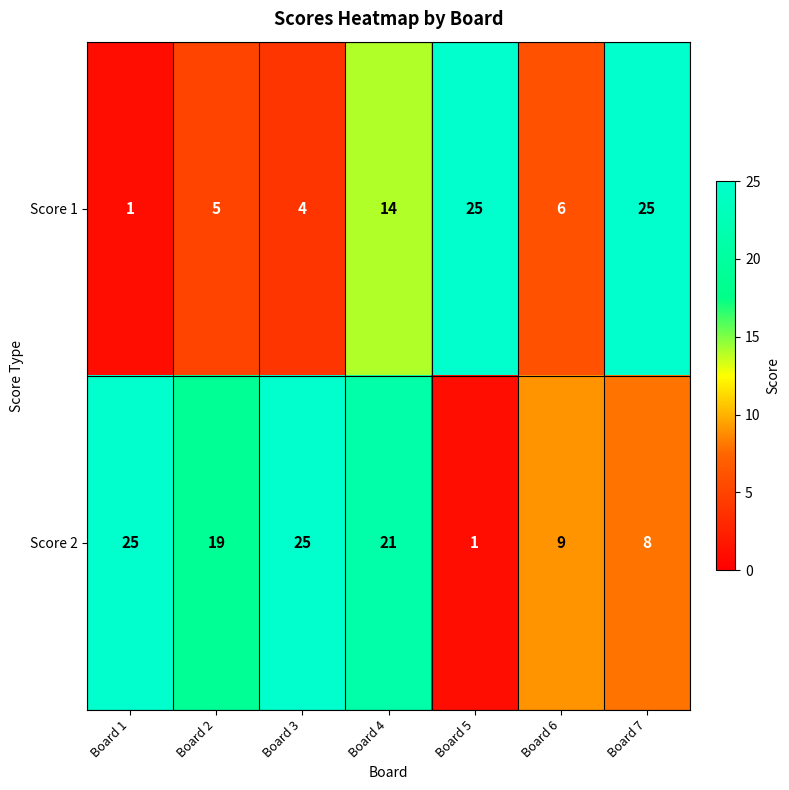

At which category is the sum across all series the highest?

Board 4